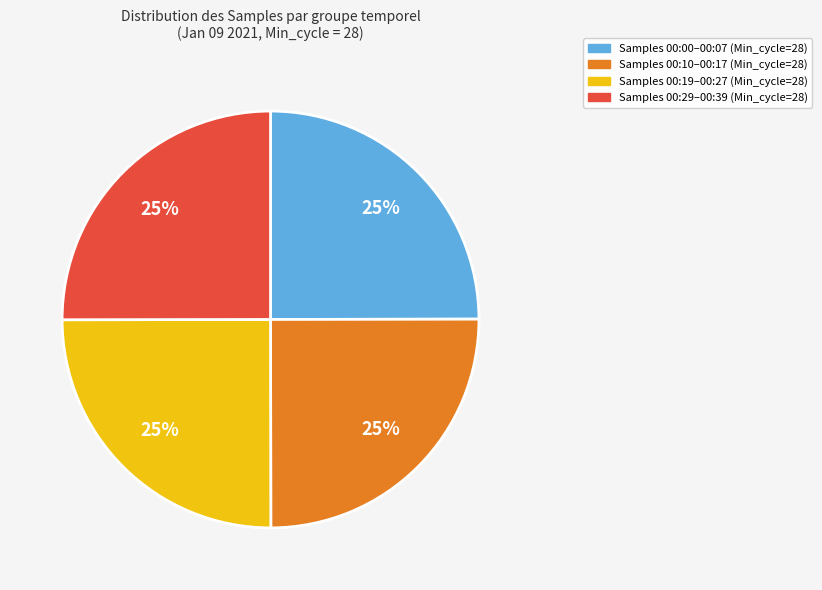

To the nearest percent, what is the average slice percentage?

25%